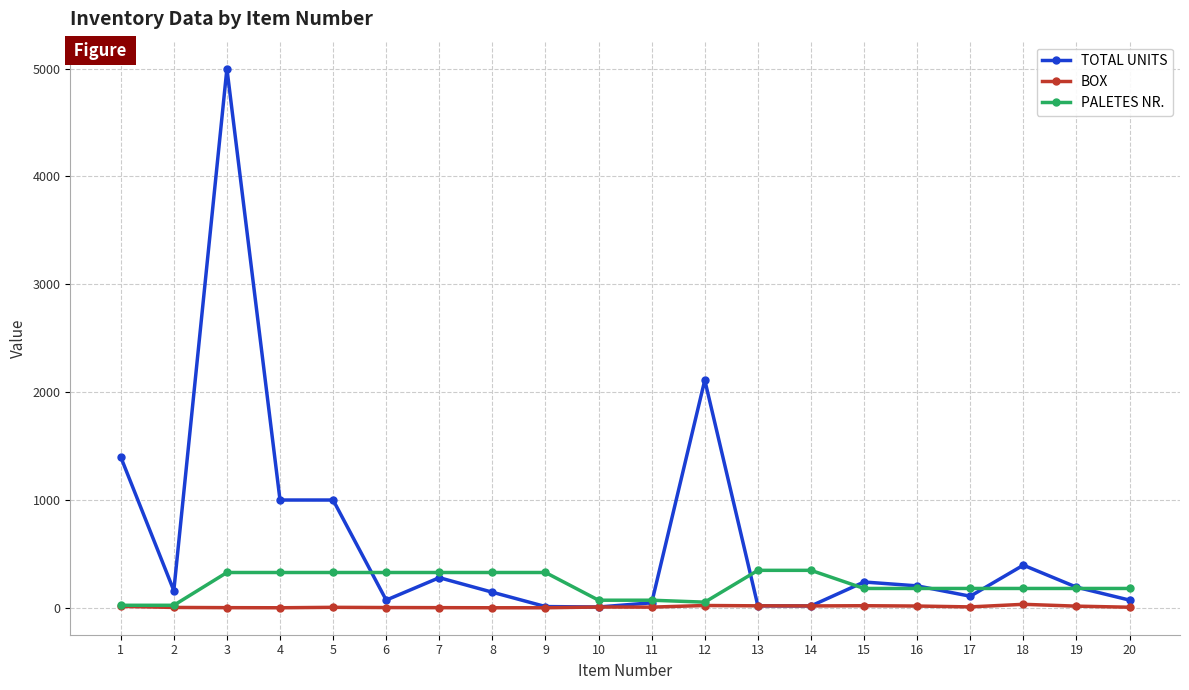

Where is TOTAL UNITS nearest to the value 2504?

12